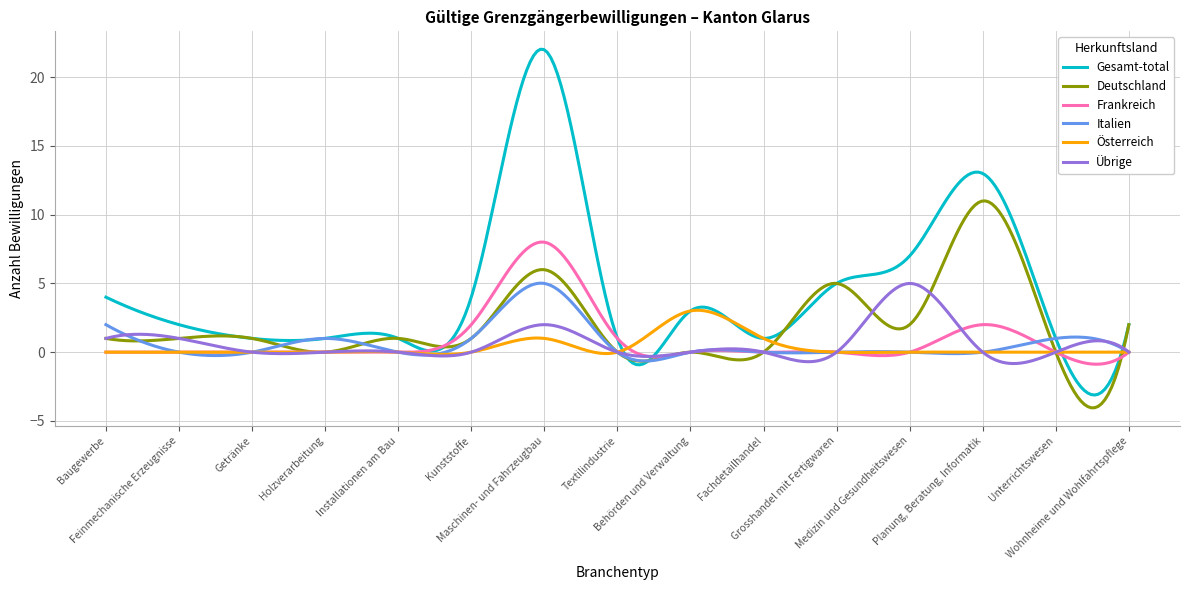

What is the maximum value shown in the chart?

22.0